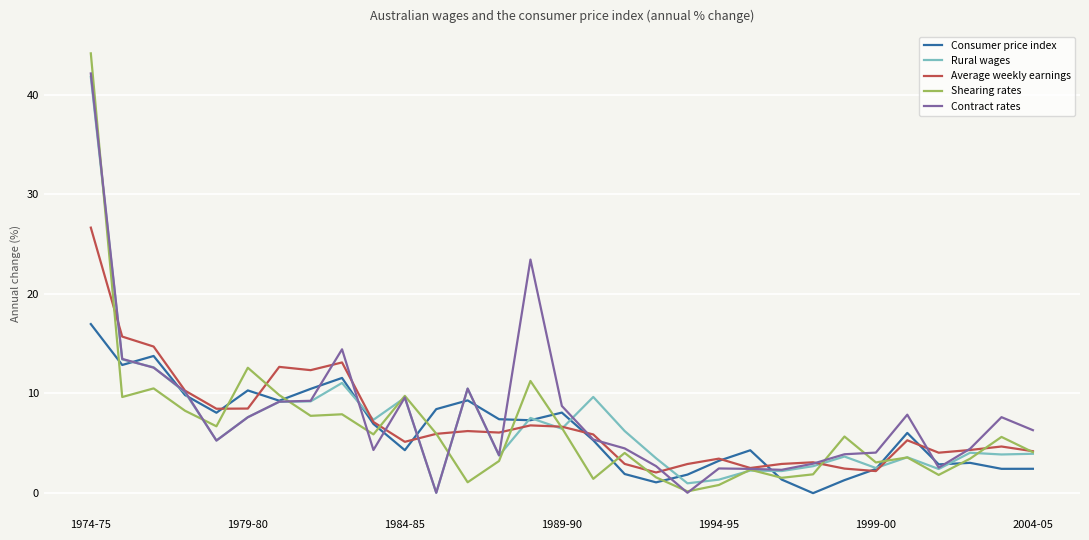

How many lines are shown in the chart?

5